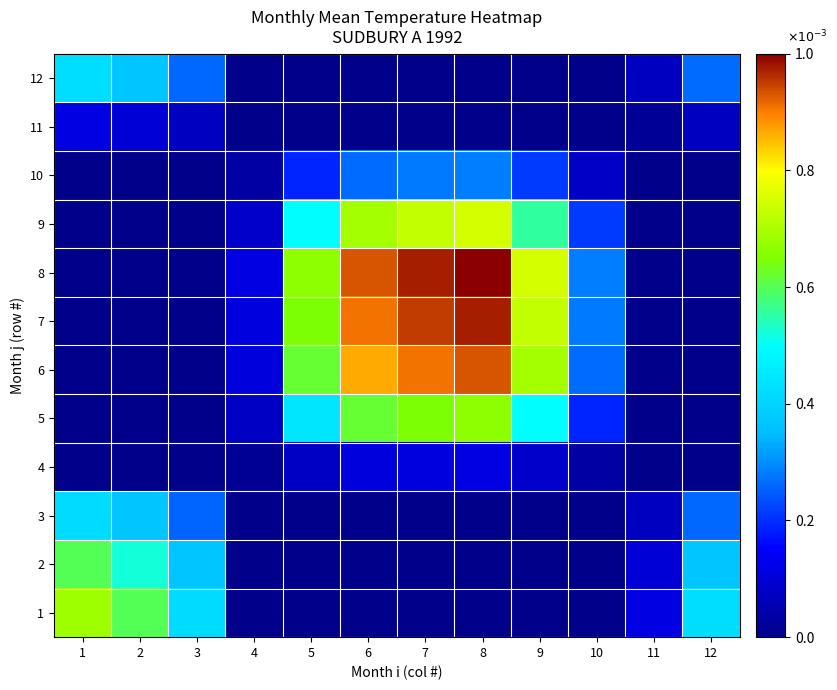

List the series in order of their peak value, highest first.

8, 7, 6, 9, 1, 5, 2, 12, 3, 10, 11, 4